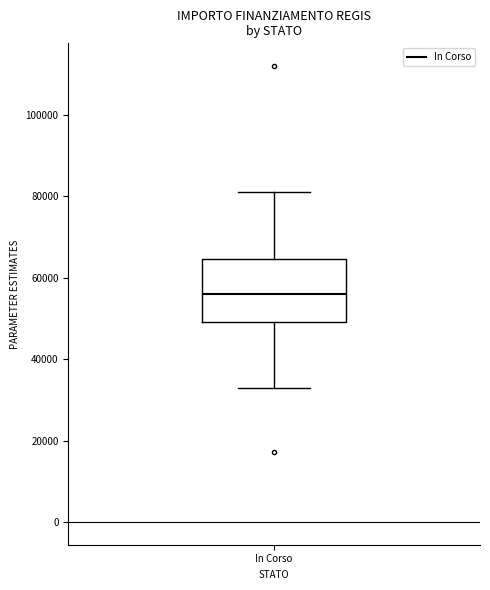

Read this box plot against the y-axis: the position of the median line, the range covered by the box, and the ends of both whiskers. The values are not printed on the chart, so give them approximately, as read against the axis.

median 56000, box 50000 to 64000, whiskers 32000 to 80000